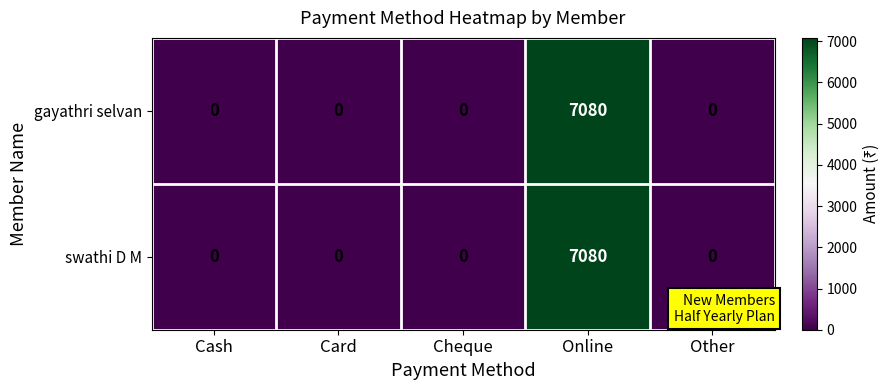

True or false: swathi D M has a value of 3853 at Cheque.

False